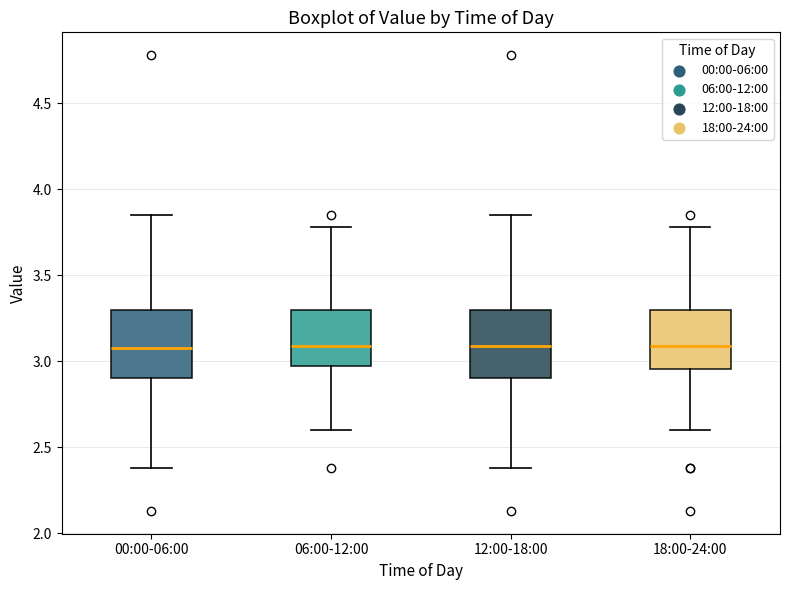

Reading left to right, transcribe this box plot: for each box, give where its median line is, the range the box spans, and where its two whiskers end, as read against the y-axis. The values are not printed on the chart, so give them approximately, as read against the axis.

00:00-06:00: median 3.10, box 2.90 to 3.30, whiskers 2.40 to 3.85
06:00-12:00: median 3.10, box 2.95 to 3.30, whiskers 2.60 to 3.80
12:00-18:00: median 3.10, box 2.90 to 3.30, whiskers 2.40 to 3.85
18:00-24:00: median 3.10, box 2.95 to 3.30, whiskers 2.60 to 3.80